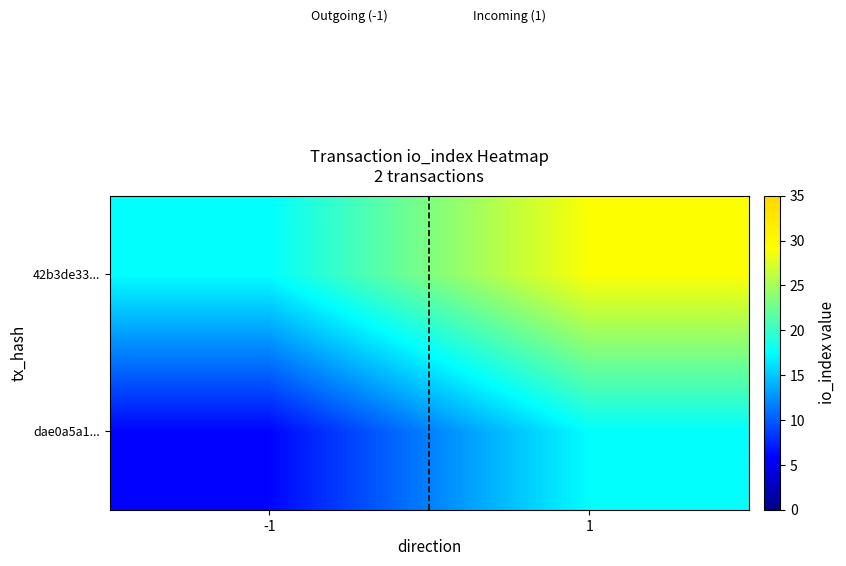

At which category is the sum across all series the highest?

1